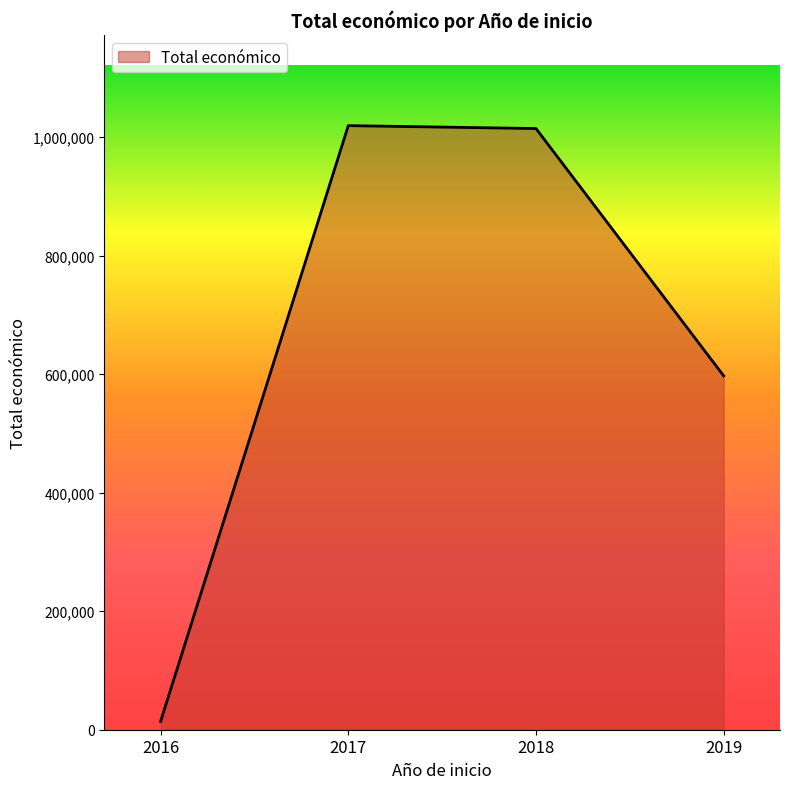

How many interior local peaks (higher than both neighbors) does the data have?

1